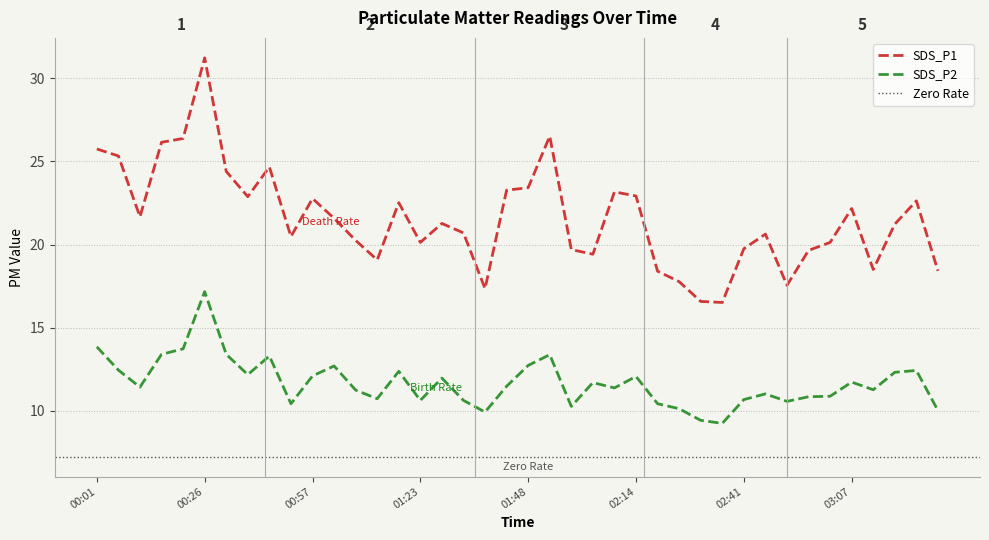

The SDS_P2 series shows 10.4 at 00:52. True or false?

True